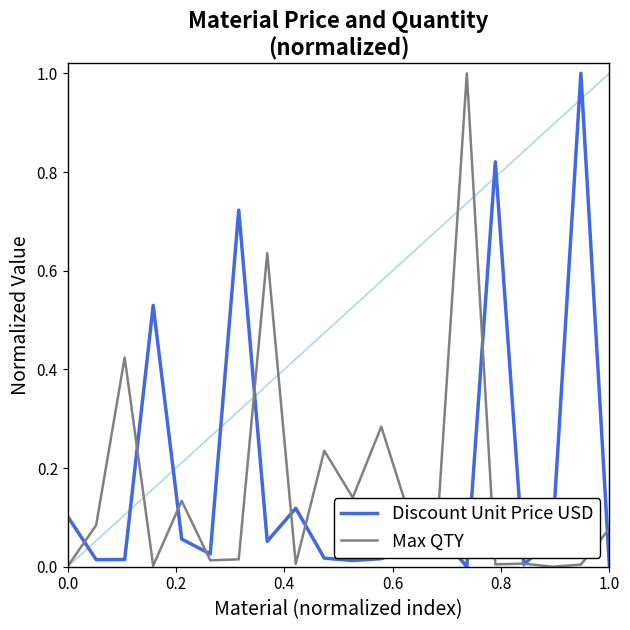

What is the maximum value shown in the chart?

1.0